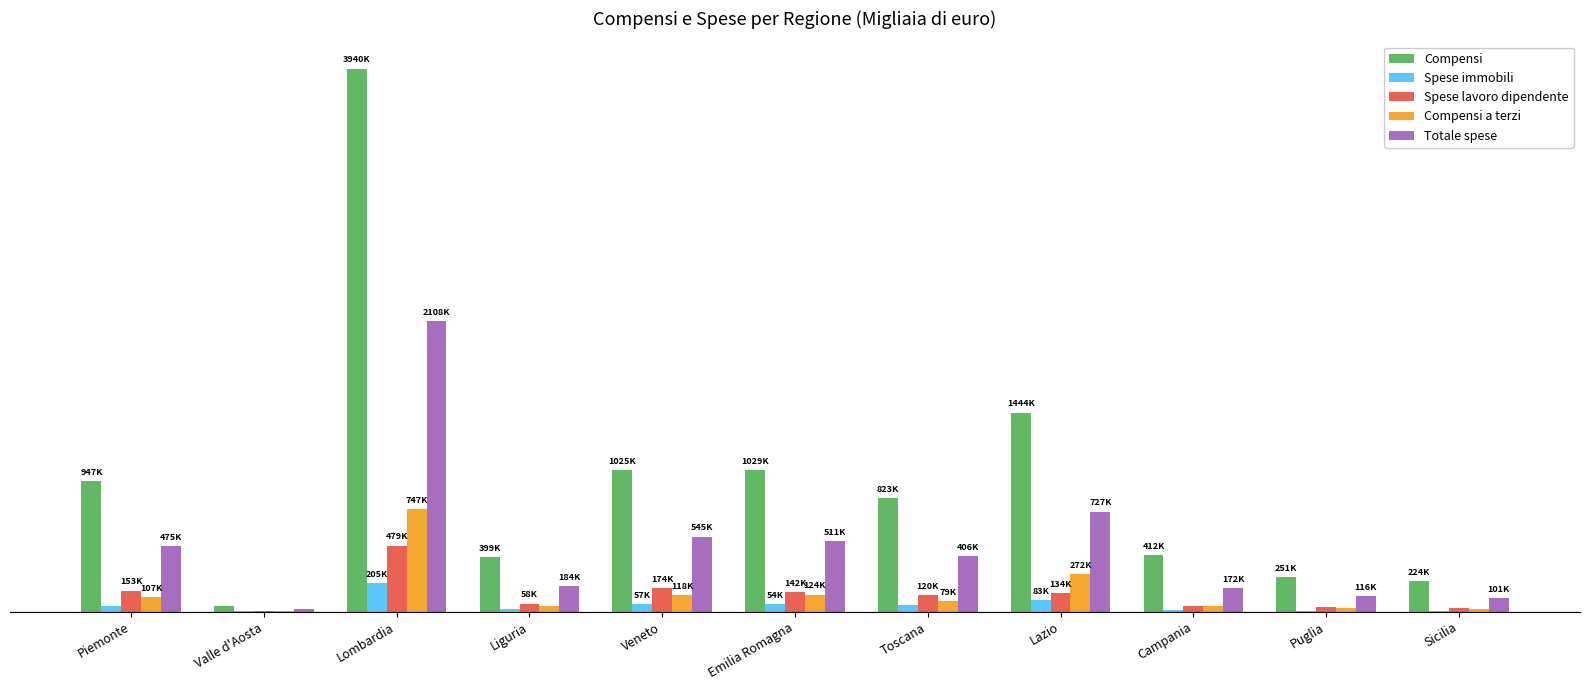

What are all the series names shown in the legend?

Compensi, Spese immobili, Spese lavoro dipendente, Compensi a terzi, Totale spese